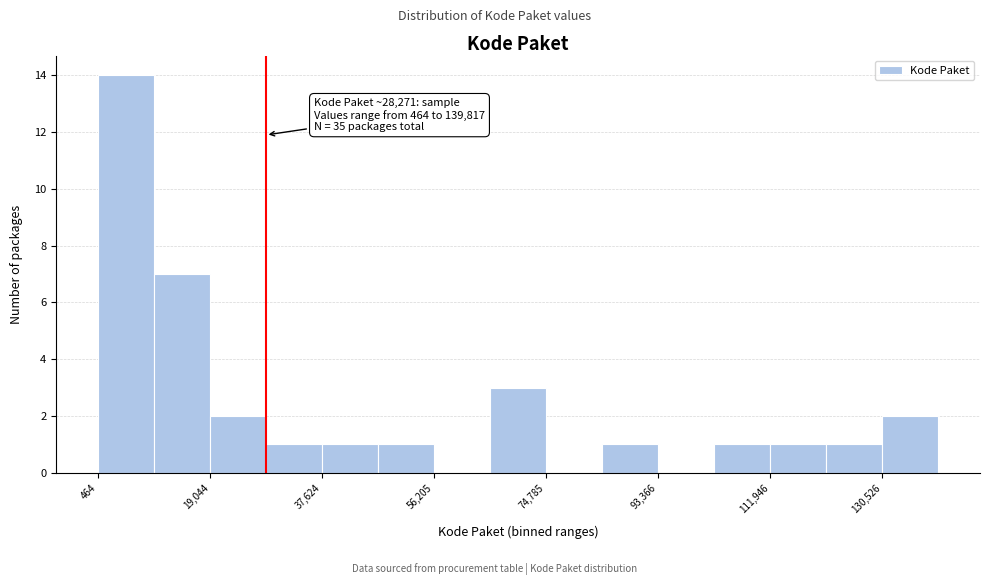

Over which range of the x-axis is the bar tallest?

0 to 10000